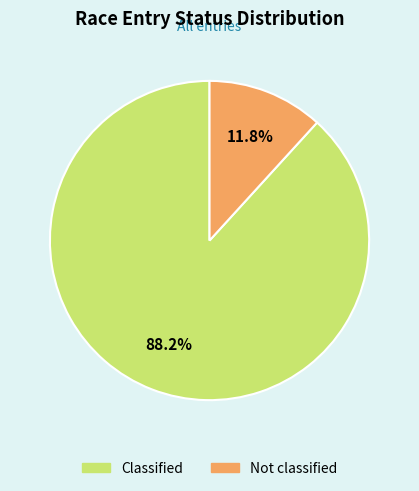

Does Not classified account for over 50% of the chart?

No